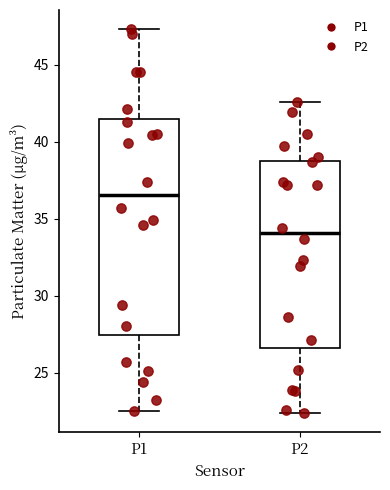

Comparing the boxes themselves (not the whiskers), which one is the tallest?

P1